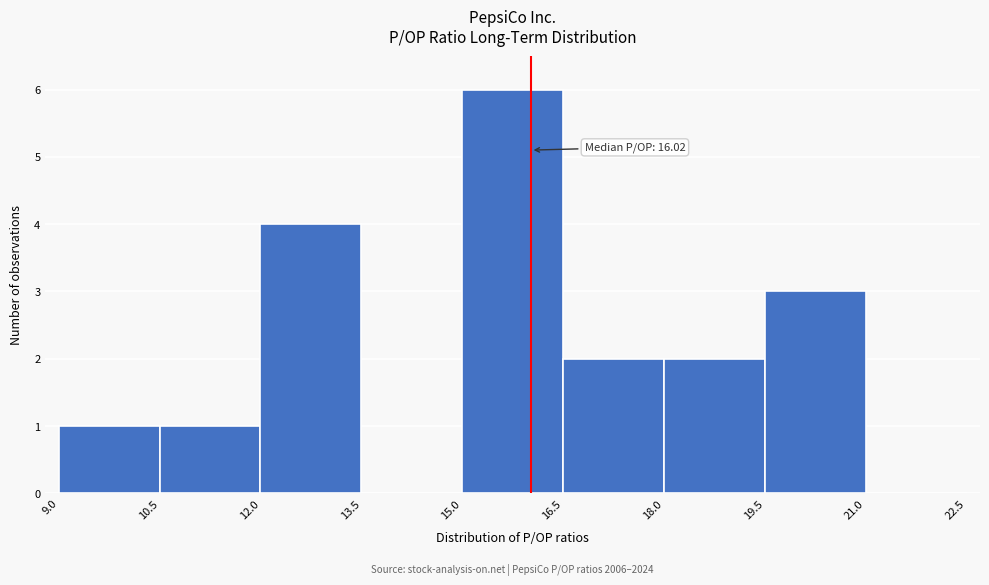

Which range on the x-axis has the tallest bar?

15.0 to 16.5